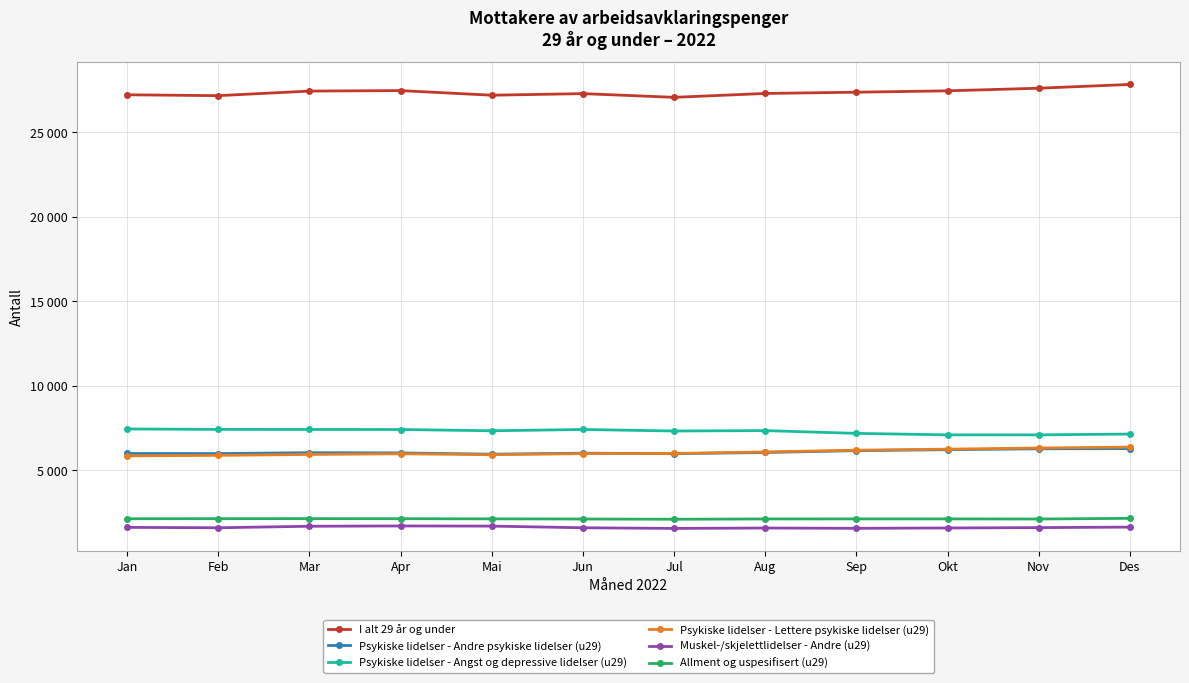

Reading right to left, transcribe all the data shown in this chart.

I alt 29 år og under: 27838	27615	27460	27379	27305	27075	27295	27201	27474	27446	27175	27226
Psykiske lidelser - Andre psykiske lidelser (u29): 6286	6276	6222	6166	6056	5986	6015	5956	6031	6045	5992	5997
Psykiske lidelser - Angst og depressive lidelser (u29): 7148	7100	7100	7187	7352	7328	7418	7342	7417	7420	7423	7448
Psykiske lidelser - Lettere psykiske lidelser (u29): 6374	6322	6253	6192	6089	5999	5987	5926	5980	5941	5886	5857
Muskel-/skjelettlidelser - Andre (u29): 1640	1611	1589	1569	1586	1563	1601	1700	1709	1691	1602	1625
Allment og uspesifisert (u29): 2160	2119	2126	2127	2123	2106	2119	2129	2137	2142	2139	2135